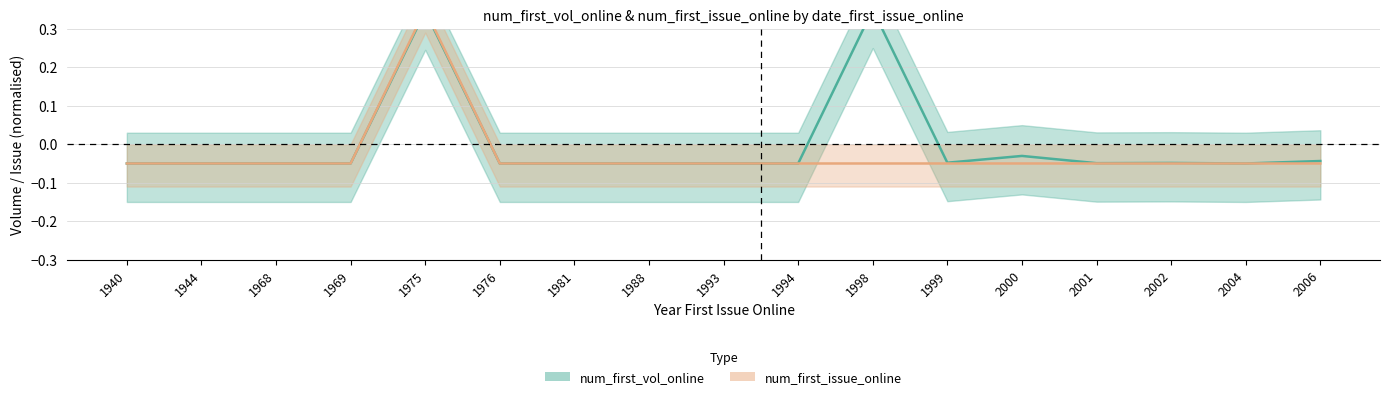

Reading right to left, transcribe all the data shown in this chart.

num_first_vol_online: -0.0	-0.1	-0.0	-0.0	-0.0	-0.0	0.4	-0.1	-0.1	-0.1	-0.1	-0.1	0.3	-0.1	-0.1	-0.1	-0.1
num_first_issue_online: -0.1	-0.1	-0.1	-0.1	-0.1	-0.1	-0.1	-0.1	-0.1	-0.1	-0.1	-0.1	0.4	-0.1	-0.1	-0.1	-0.1